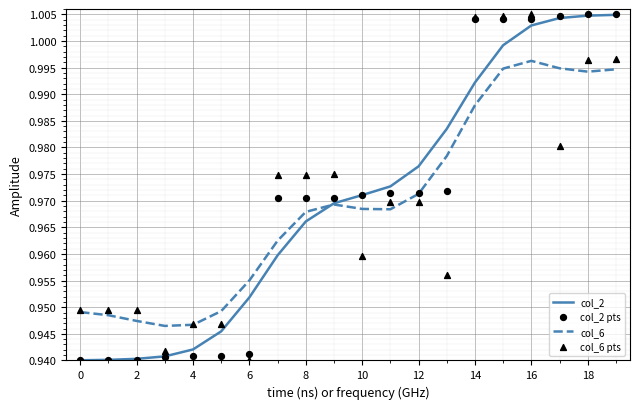

Which series reaches the maximum Y coordinate?

col_2 pts